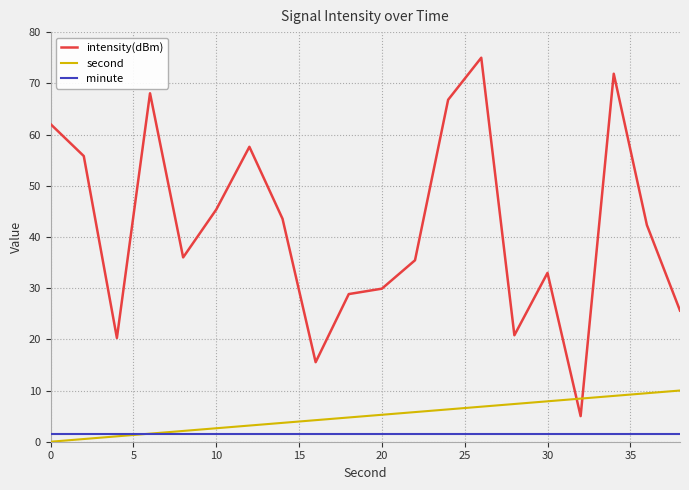

Does the chart display data point markers on the line(s)?

No